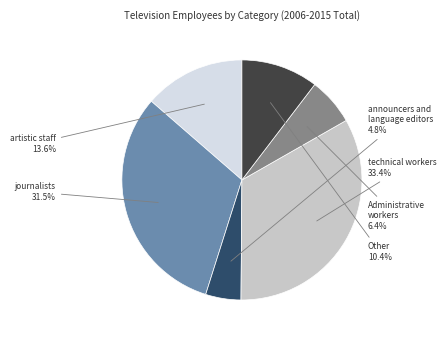

Which slice is the largest?

technical workers